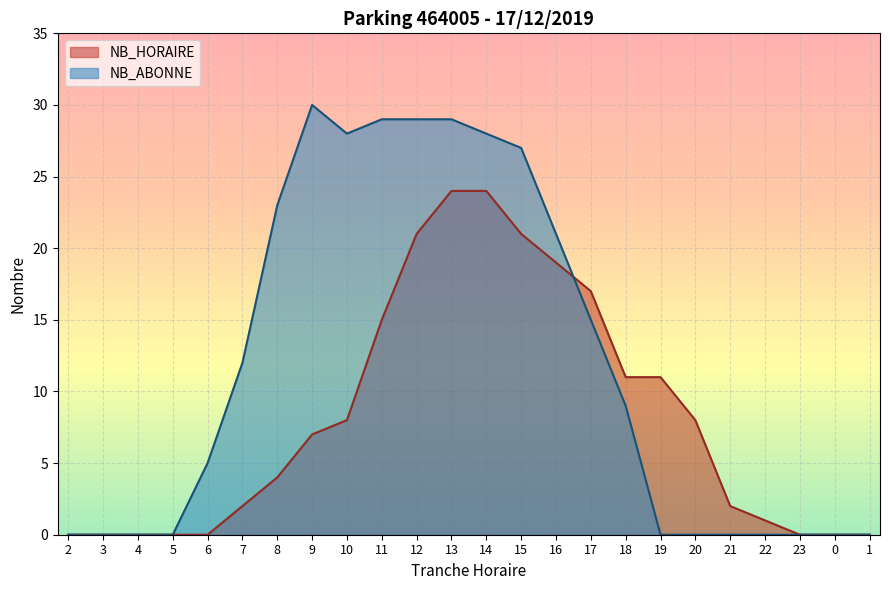

List the series in order of their overall mean, lowest first.

NB_HORAIRE, NB_ABONNE